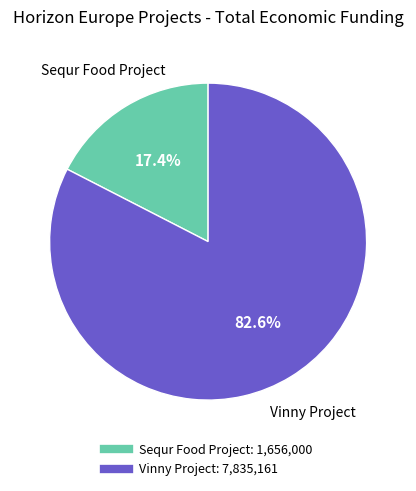

Which category accounts for the majority?

Vinny Project